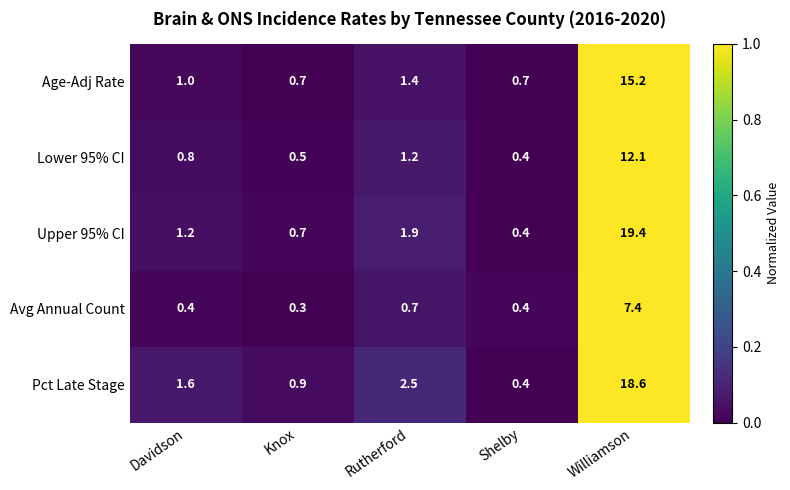

At which label does Upper 95% CI first exceed 1?

Davidson